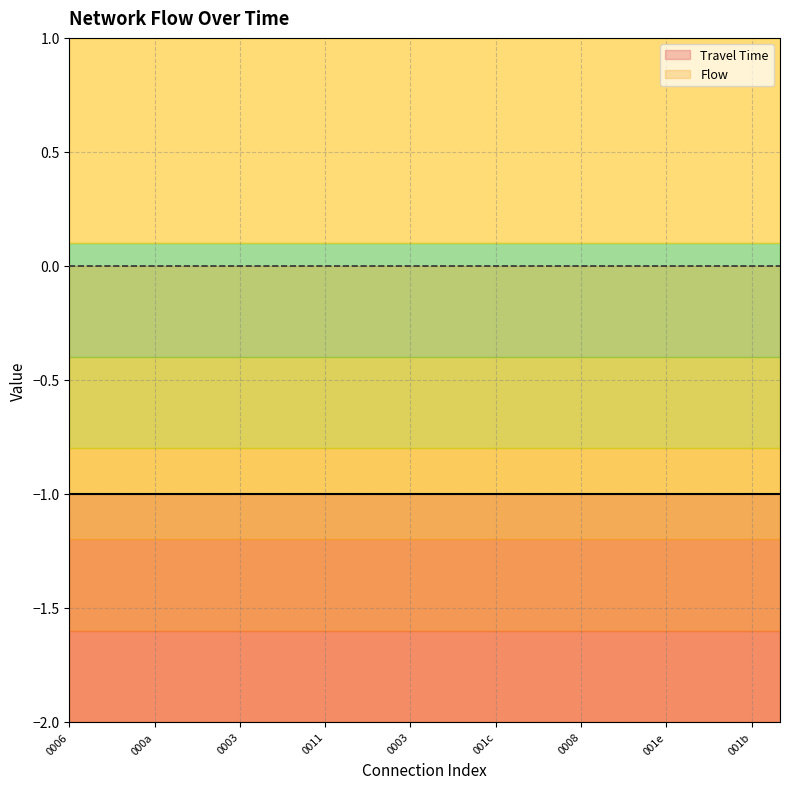

How many series are shown in this chart?

2